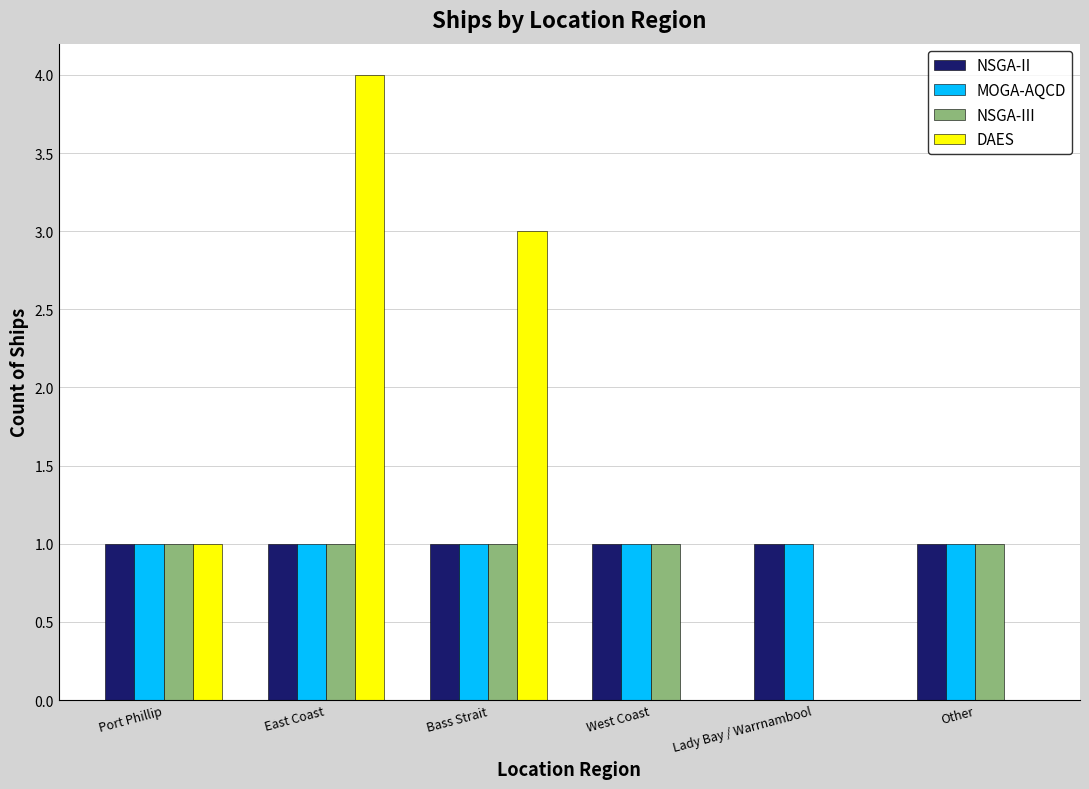

Reading left to right, what are all the values shown in this chart?

NSGA-II: 1	1	1	1	1	1
MOGA-AQCD: 1	1	1	1	1	1
NSGA-III: 1	1	1	1	0	1
DAES: 1	4	3	0	0	0